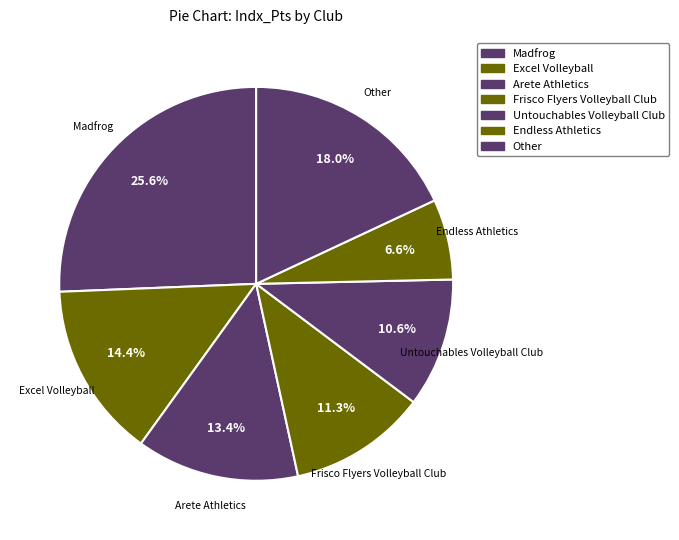

Which category has the biggest portion of the pie?

Madfrog